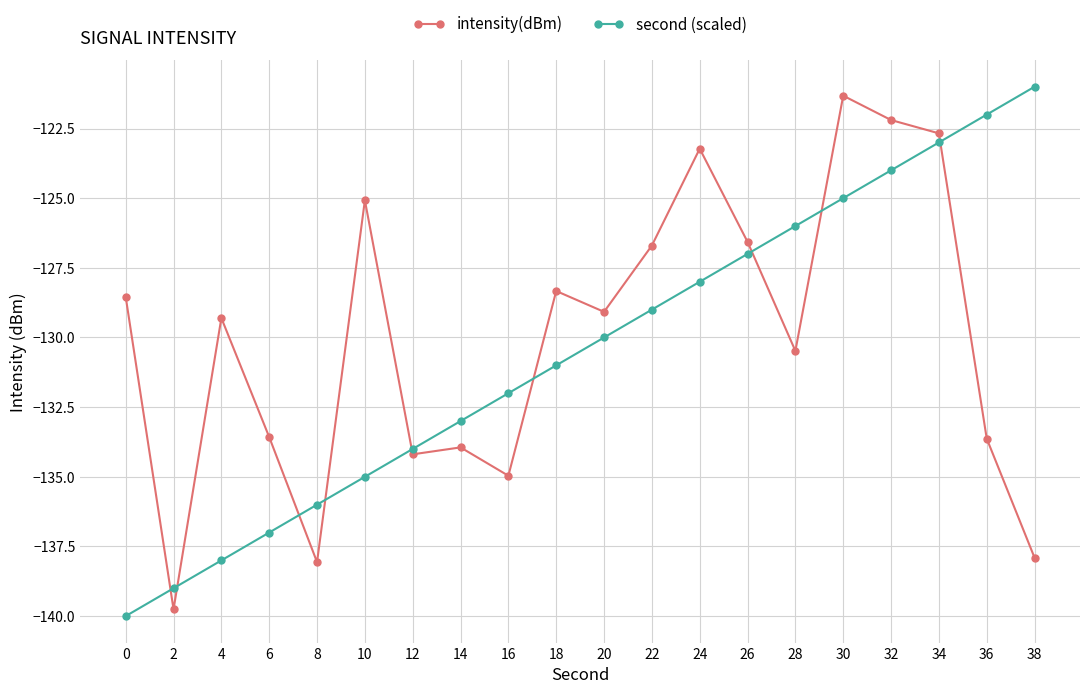

What is the difference between the maximum and minimum values in the intensity(dBm) series?

18.4